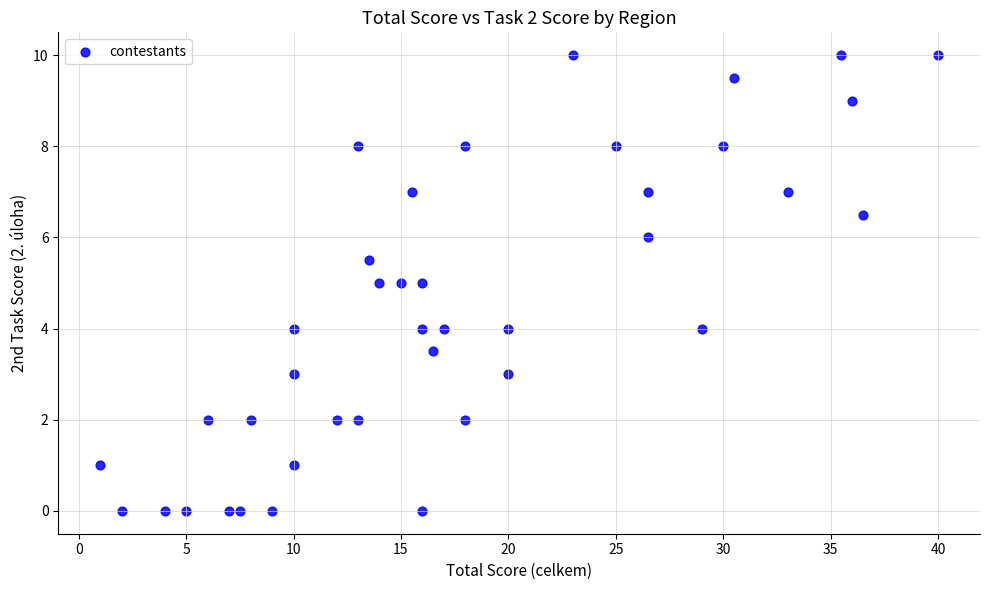

What is the range of X values (max minus min)?

39.0